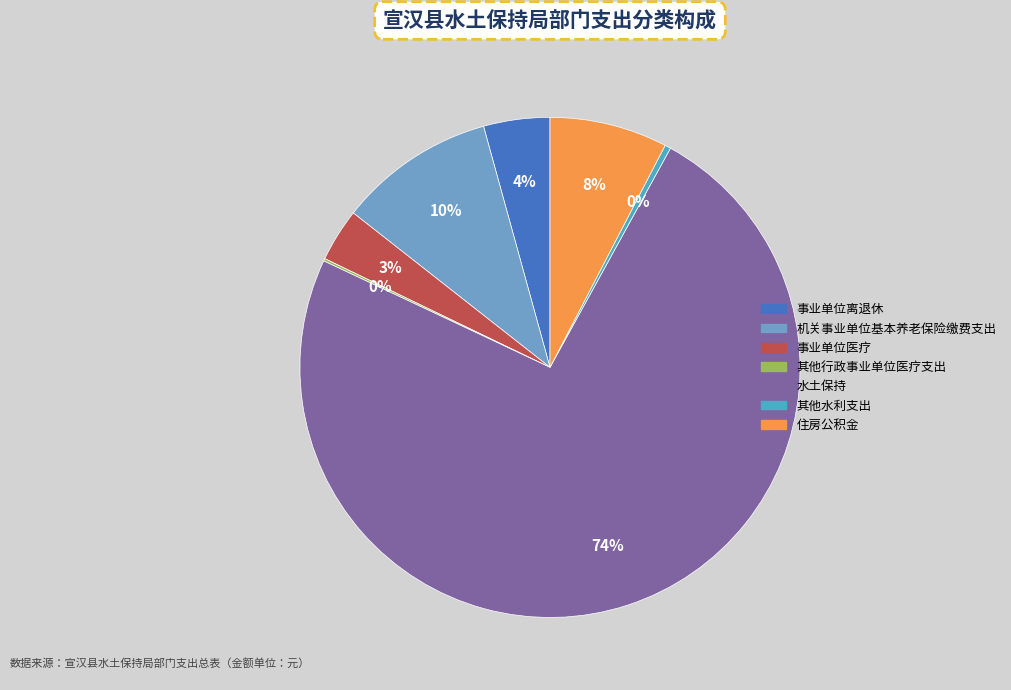

Does 水土保持 represent more than half of the total?

Yes